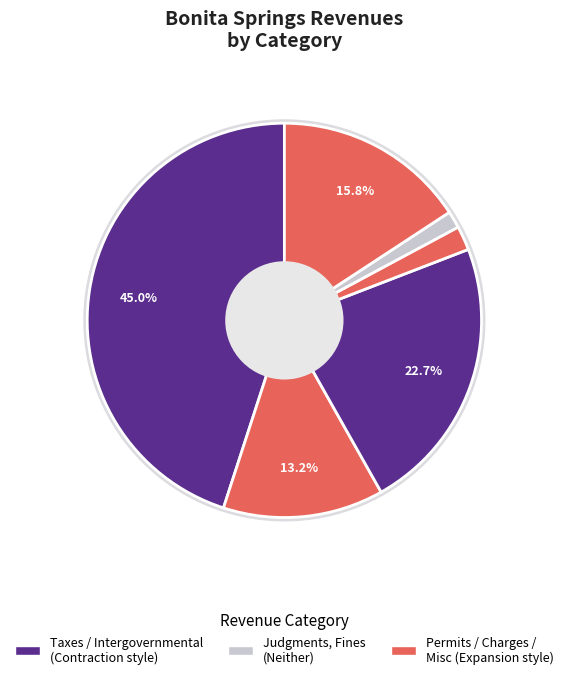

What percentage is the Intergovernmental Revenue slice, to the nearest percent?

23%